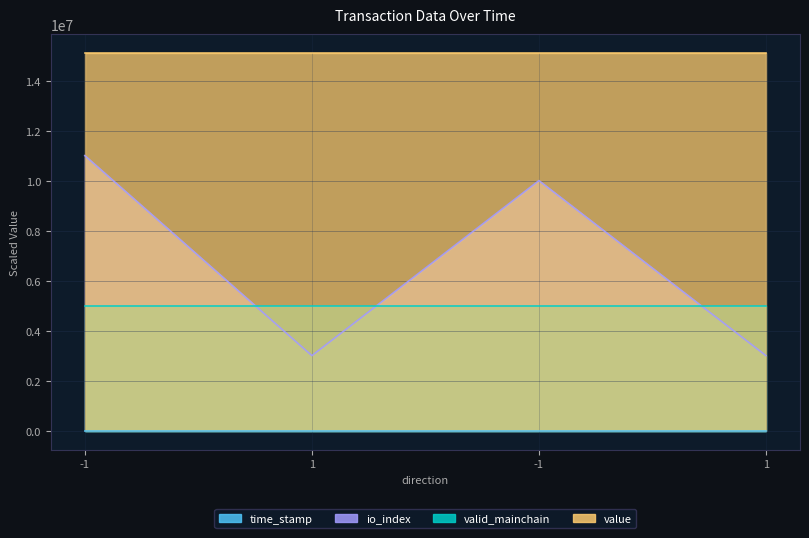

What is the value of the time_stamp point at the 3rd from the left?

165.9